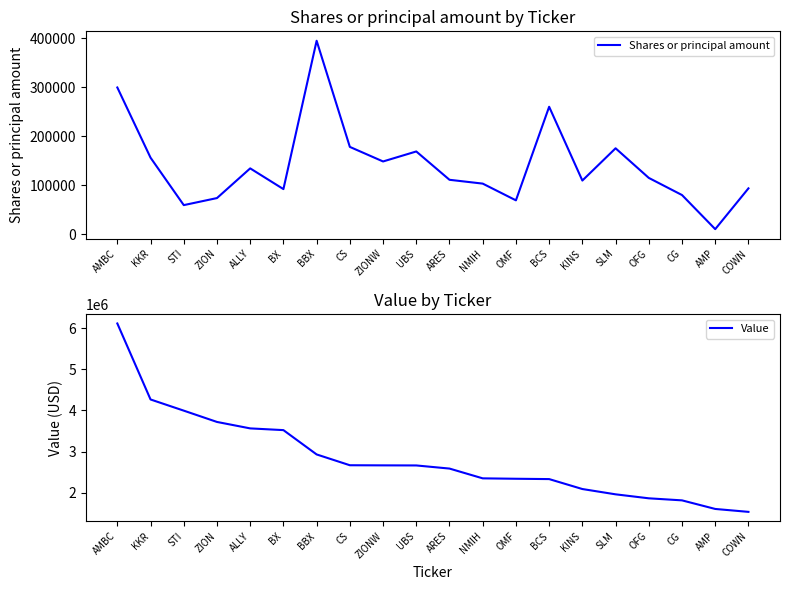

Is this an area chart (filled region under the line)?

No